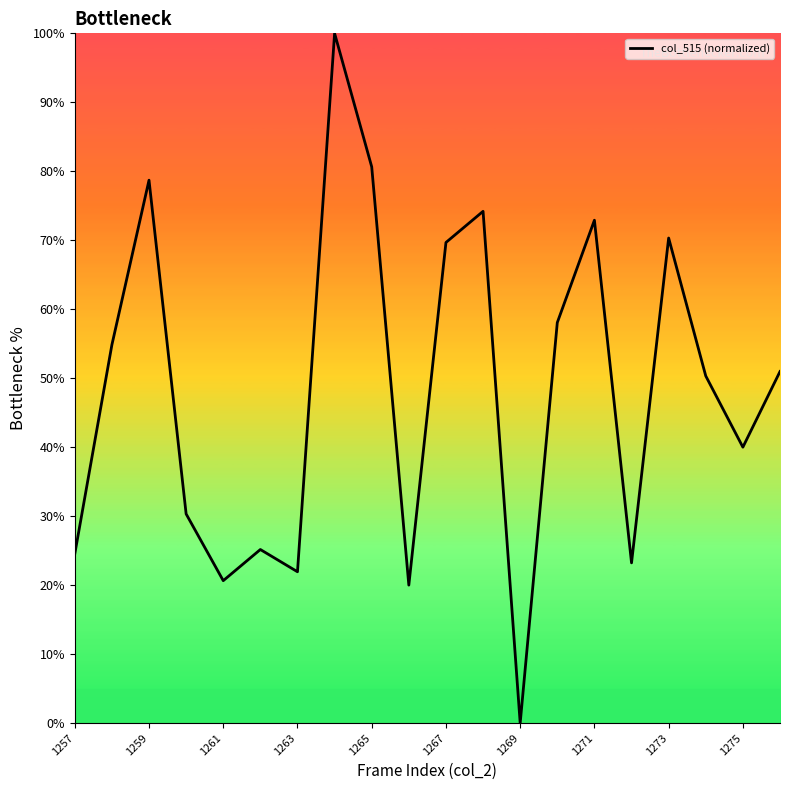

What is the maximum value shown in the chart?

100.0